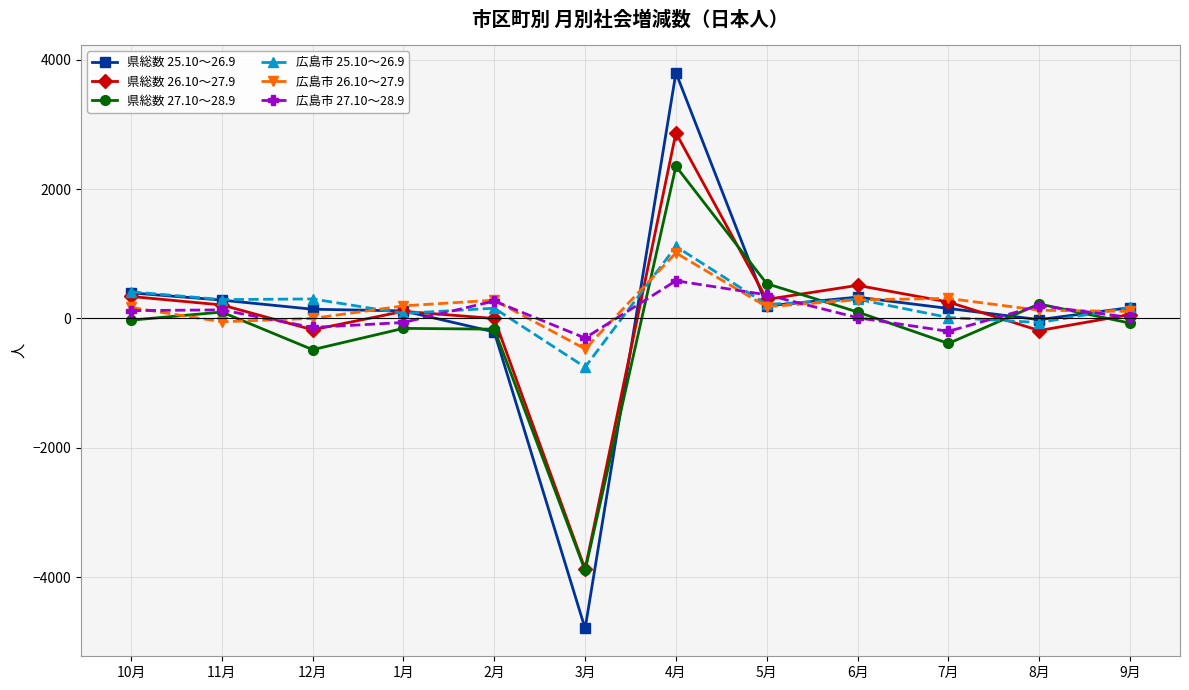

Does the chart display data point markers on the line(s)?

Yes